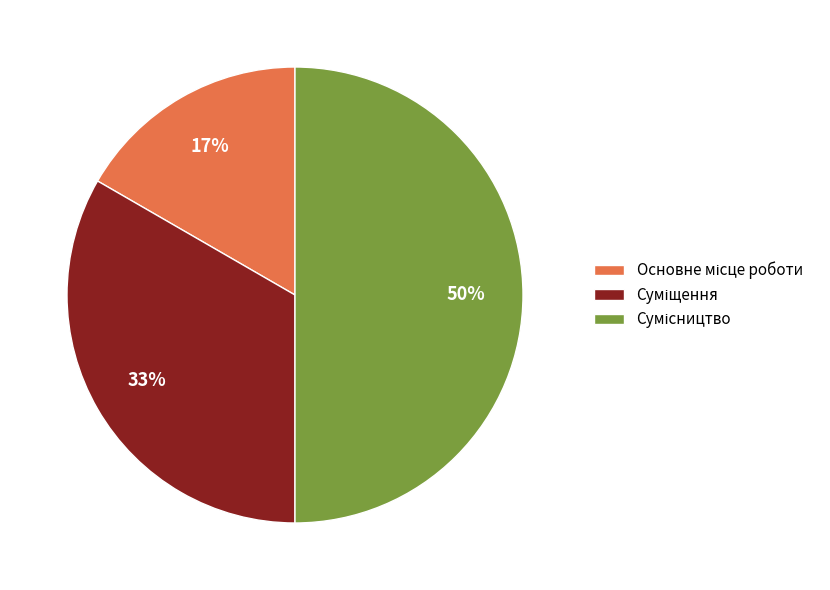

To the nearest percent, what is the difference between the largest and smallest slice percentages?

33%